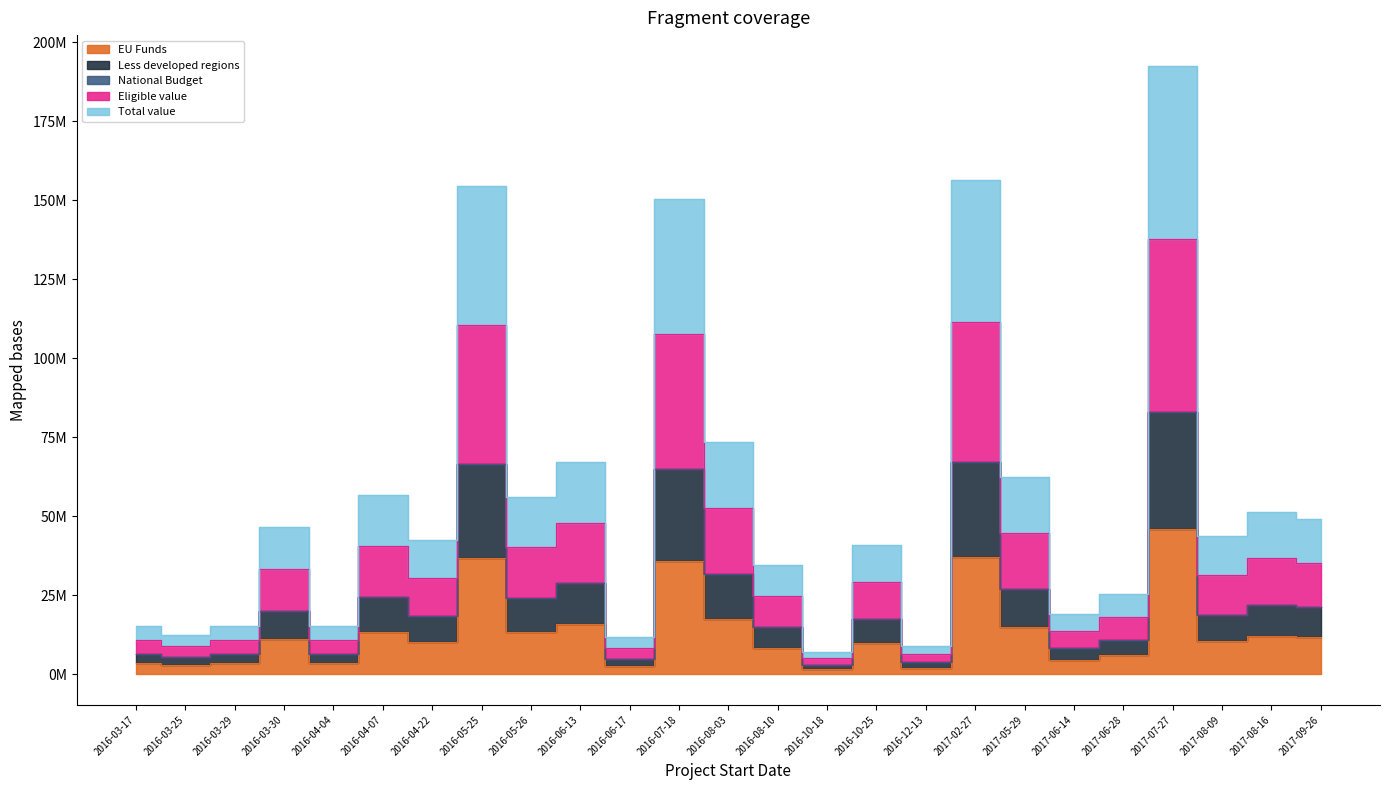

What is the difference between the maximum and minimum values in the Total value series?

185.6